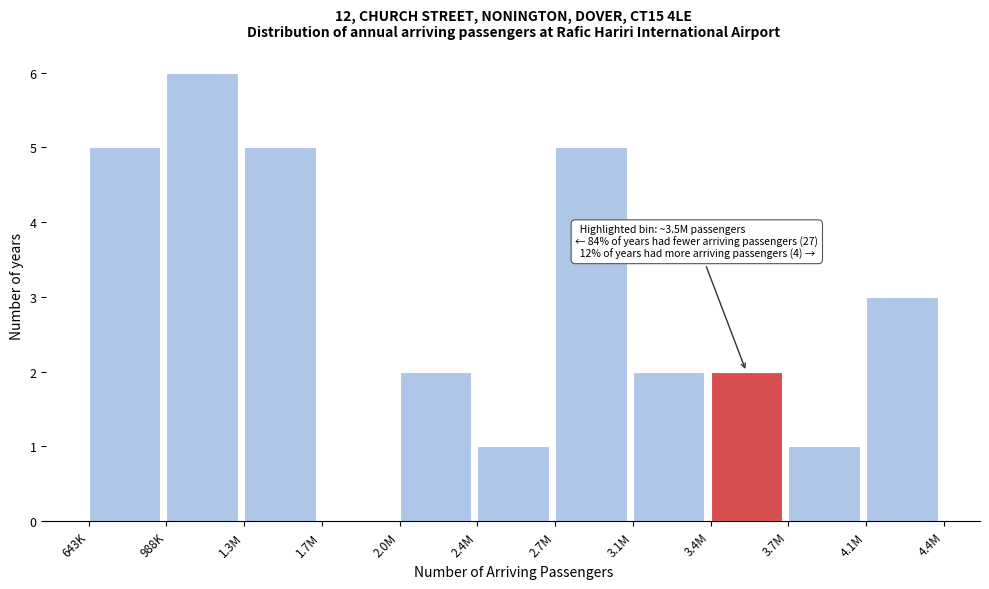

Reading right to left, list all the values displayed in this chart.

4.1M=3	3.7M=1	3.4M=2	3.1M=2	2.7M=5	2.4M=1	2.0M=2	1.7M=0	1.3M=5	988K=6	643K=5